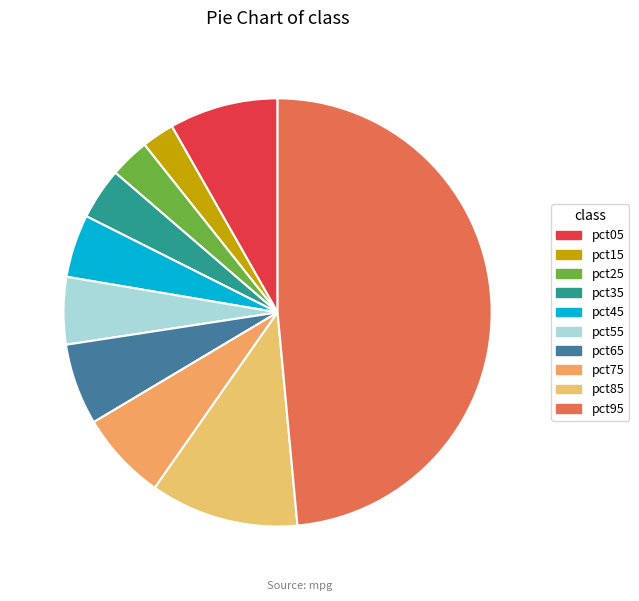

Rank the categories by value from highest to lowest.

pct95, pct85, pct05, pct75, pct65, pct55, pct45, pct35, pct25, pct15